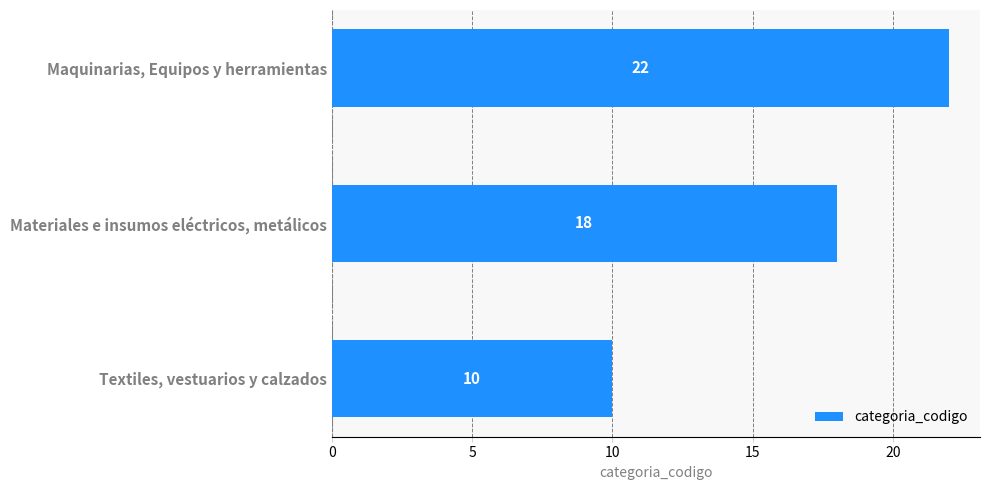

At which label is the value closest to 16?

Materiales e insumos eléctricos, metálicos